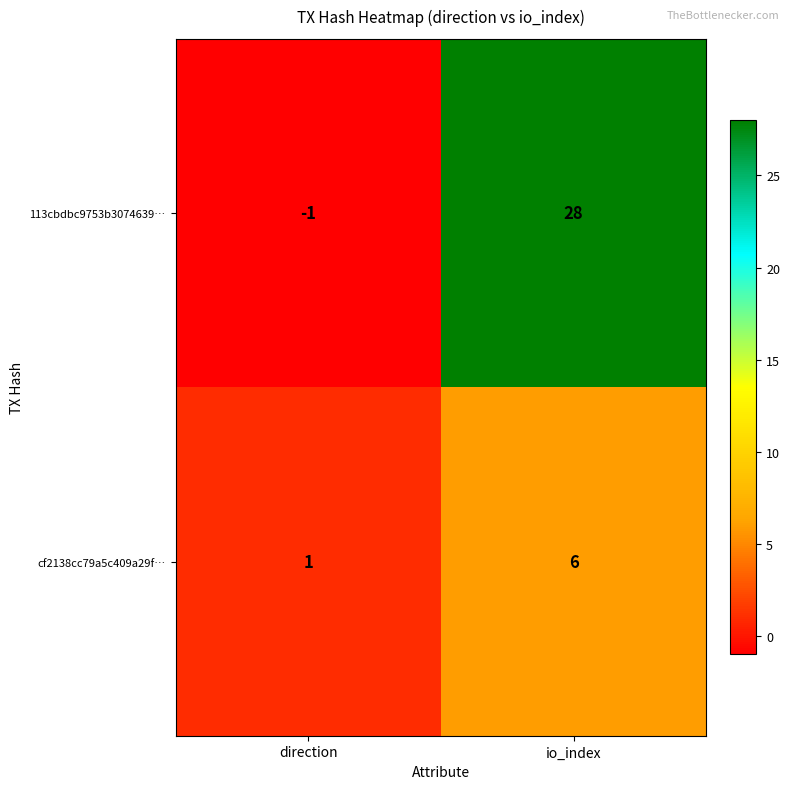

What is the average value of the cf2138cc79a5c409a29f… series?

4